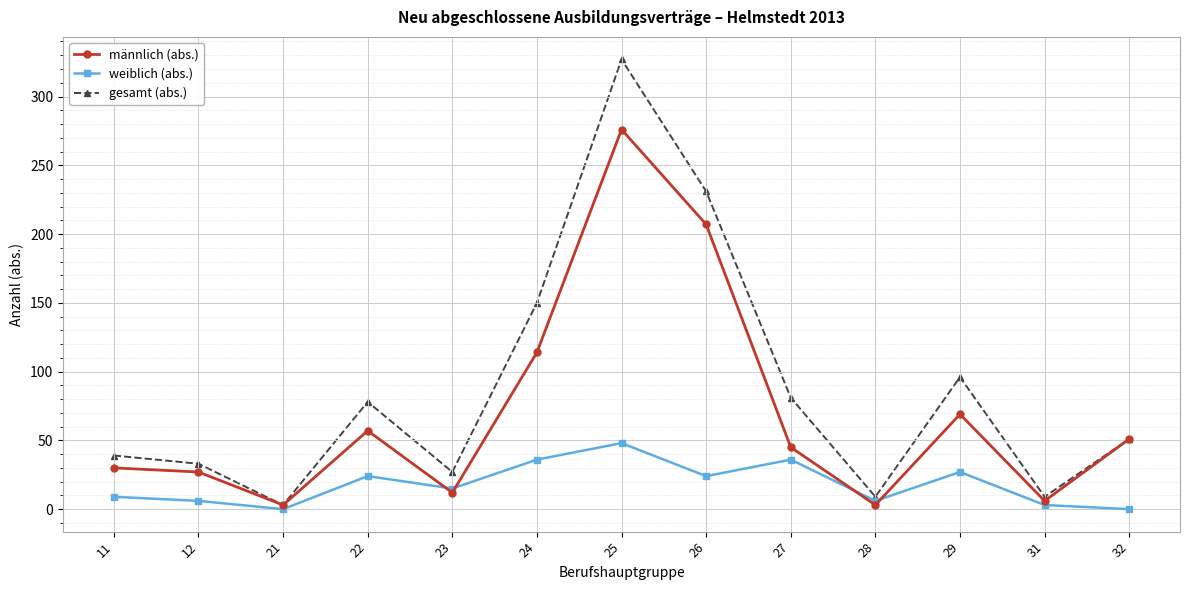

Which series has the largest range (max minus min)?

gesamt (abs.)